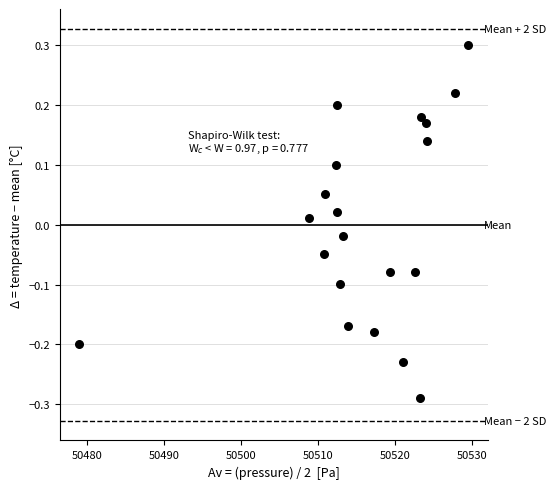

What is the range of X values (max minus min)?

50.5